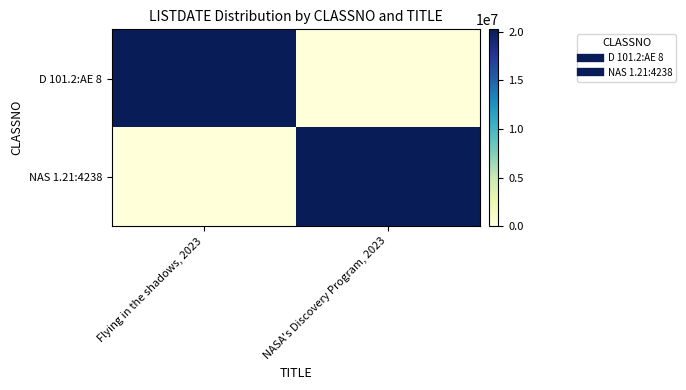

What is the total value across all series at Flying in the shadows, 2023?

20240522